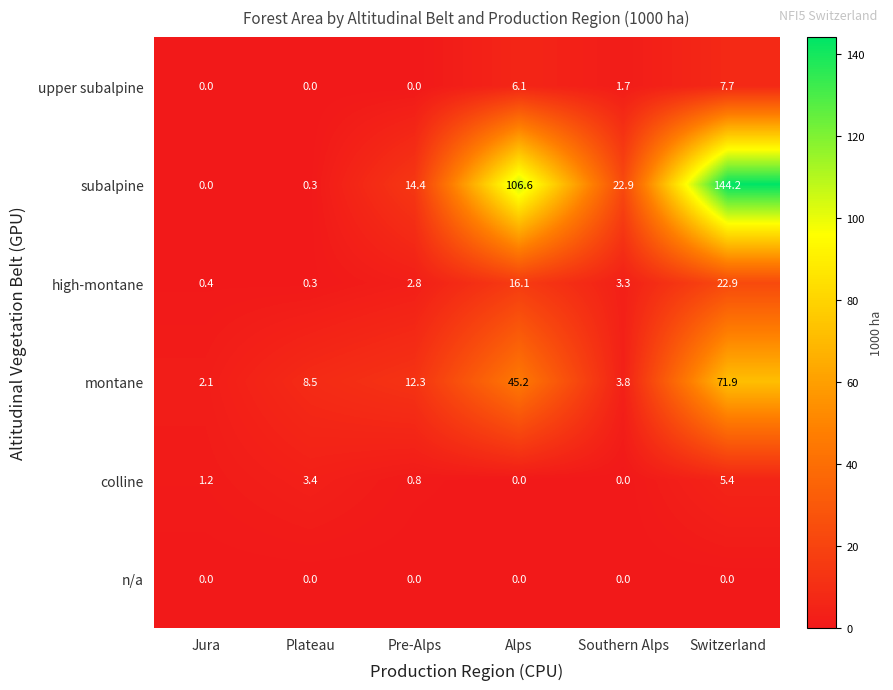

Between Jura and Pre-Alps, which series saw the biggest shift?

subalpine